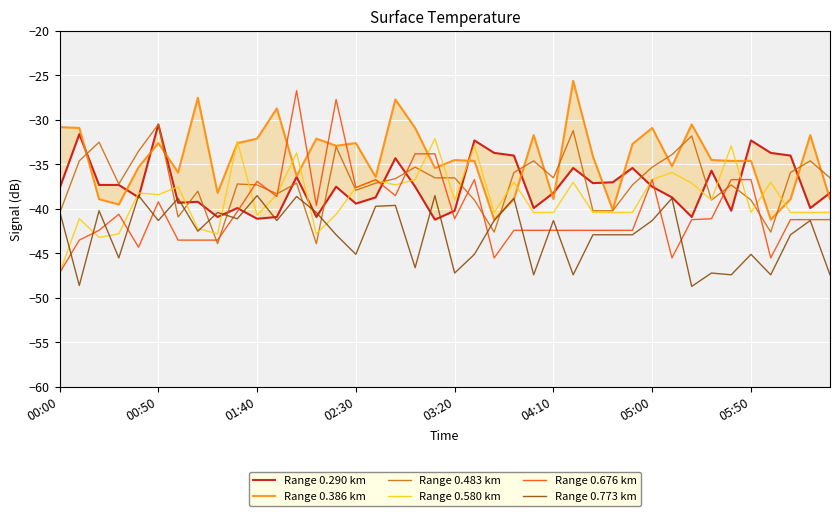

What is the minimum value for Range 0.773 km?

-48.7